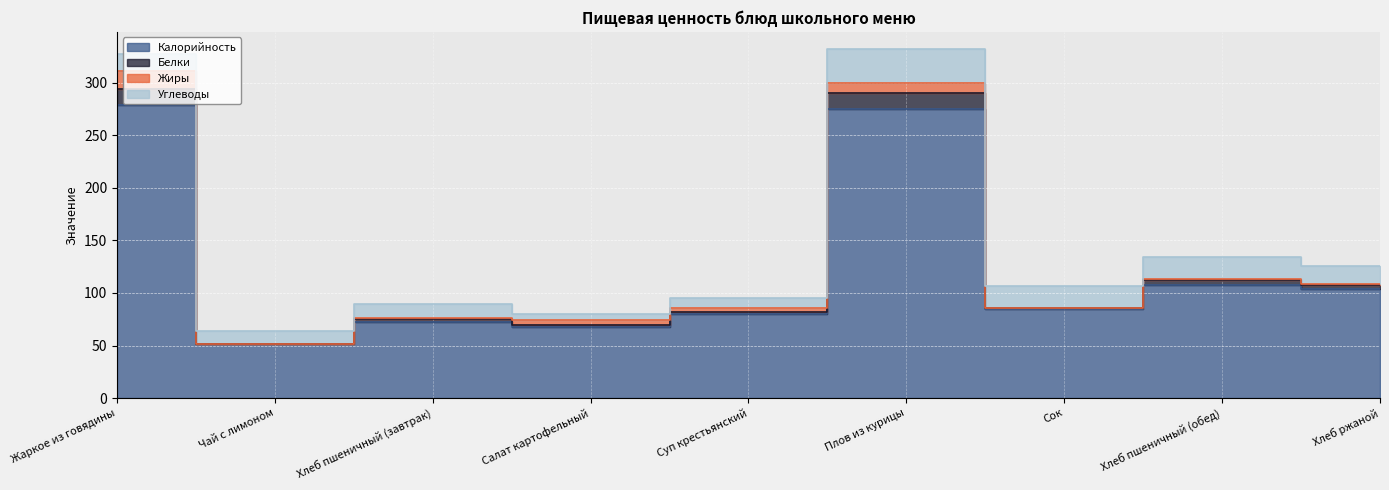

What is the value of the Белки point at the 3rd from the left?

75.2